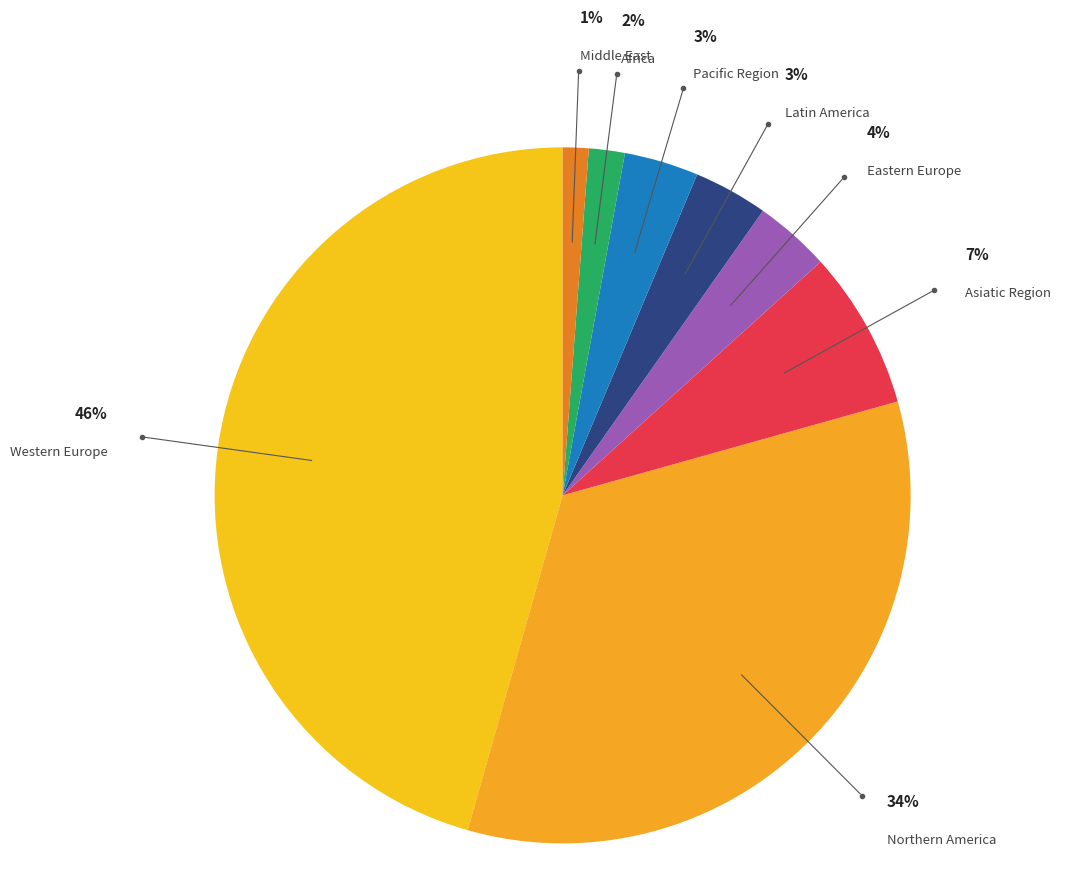

Which category has the biggest portion of the pie?

Western Europe